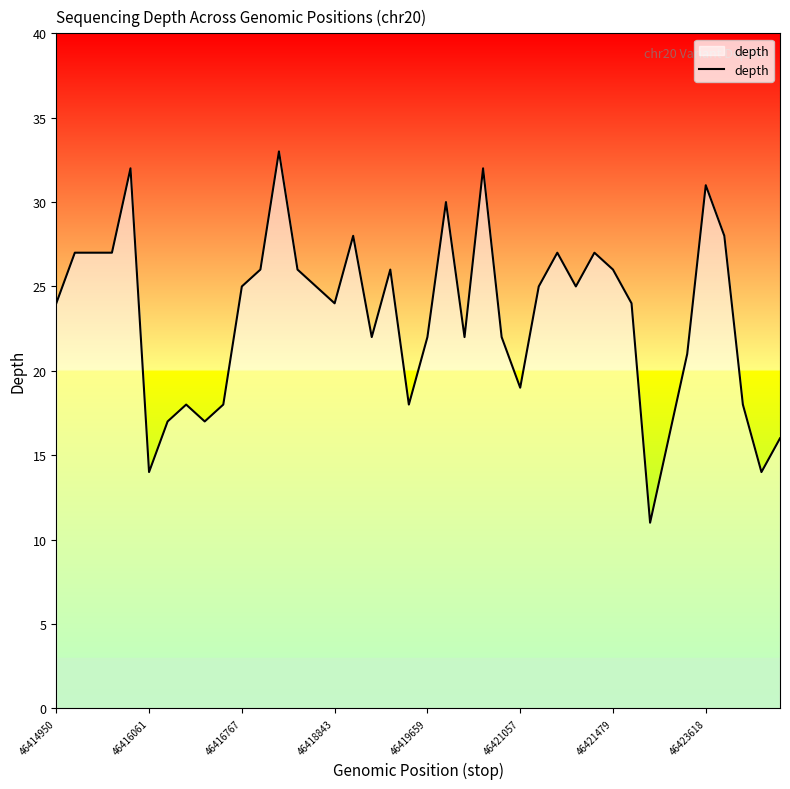

What is the difference between the second highest and minimum values?

21